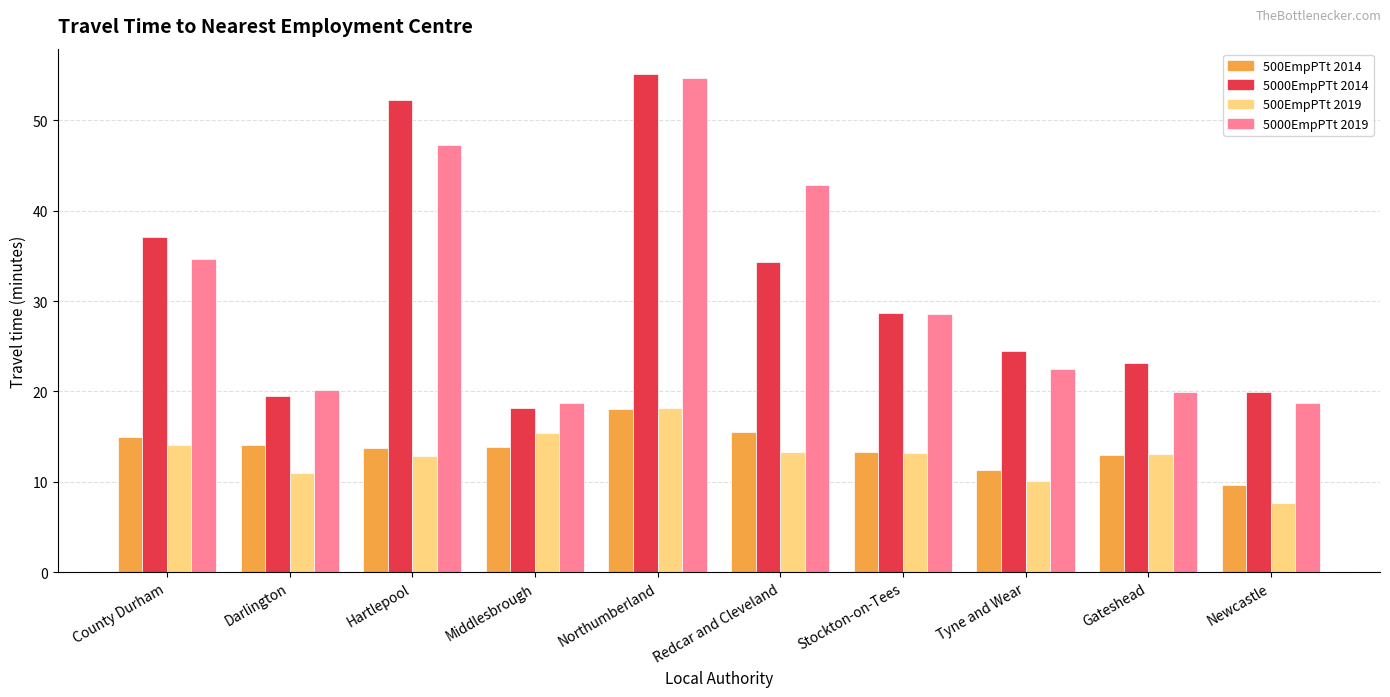

What is the difference between the highest and lowest values at Northumberland?

37.1